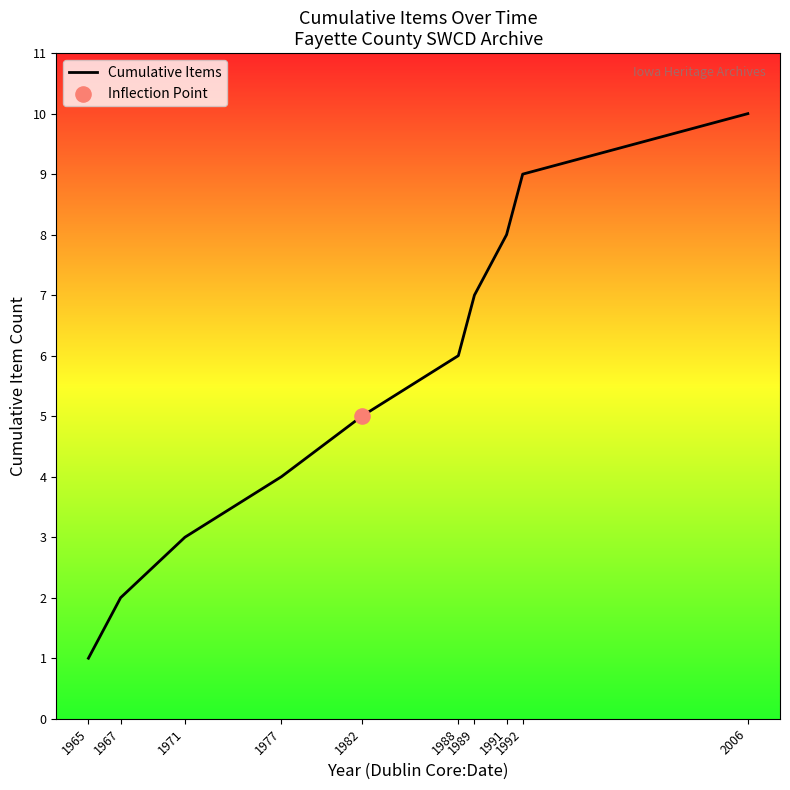

What is the change in value from 1977 to 2006?

+6